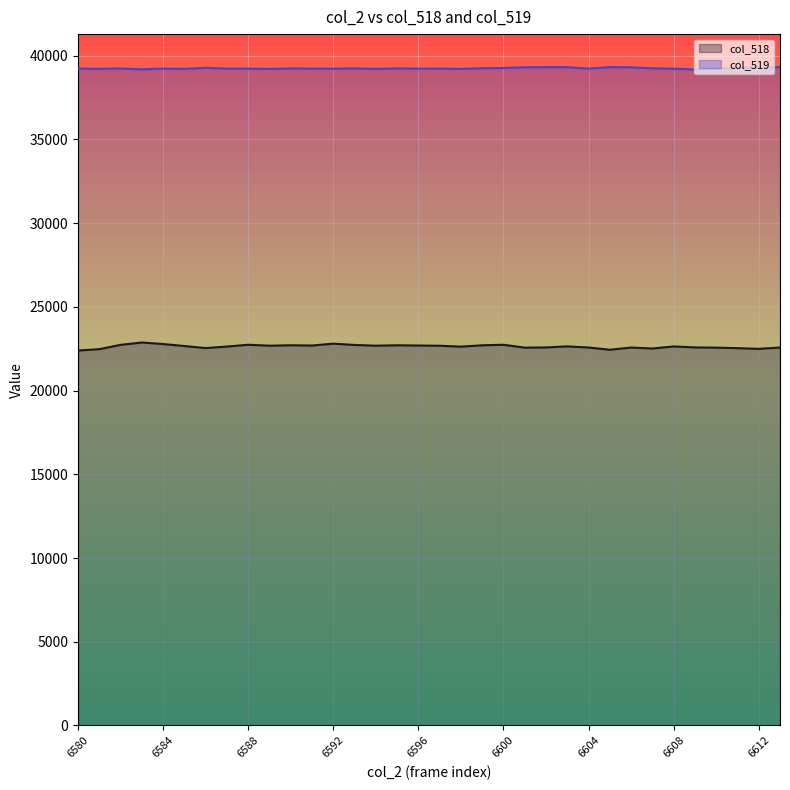

How many distinct data groups are displayed?

2